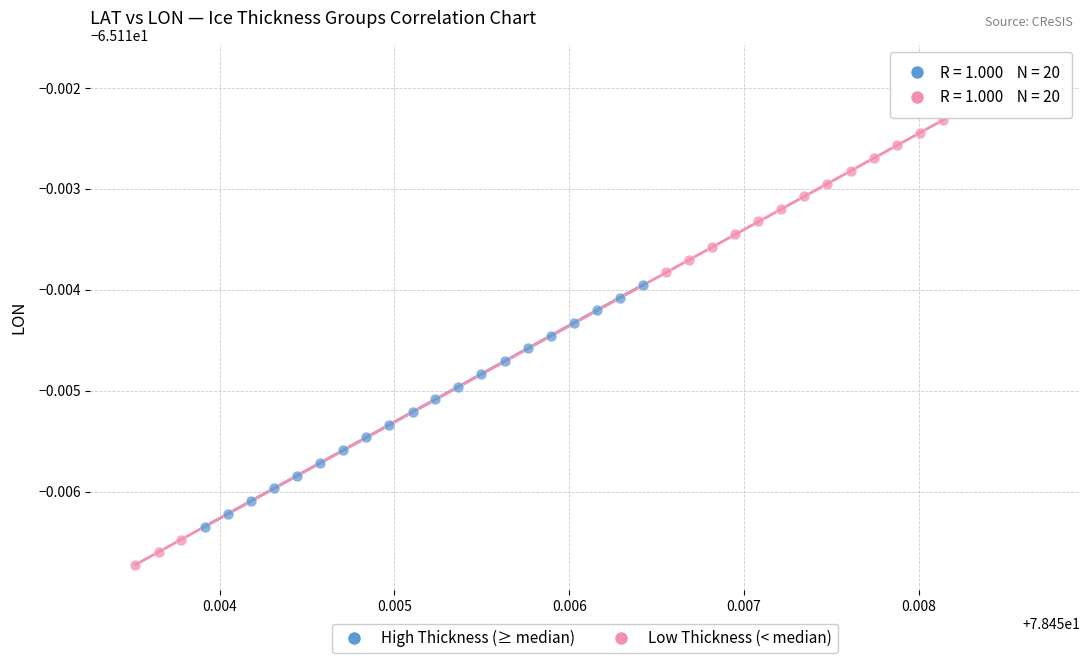

What are all the series names shown in the legend?

High Thickness (≥ median), Low Thickness (< median)